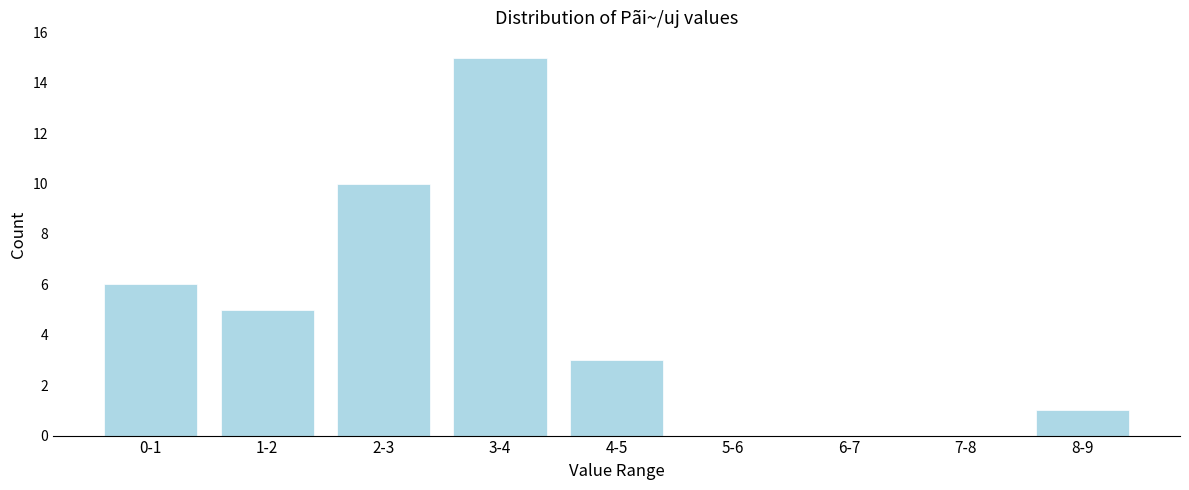

Reading left to right, transcribe all the data shown in this chart.

0-1=6	1-2=5	2-3=10	3-4=15	4-5=3	5-6=0	6-7=0	7-8=0	8-9=1